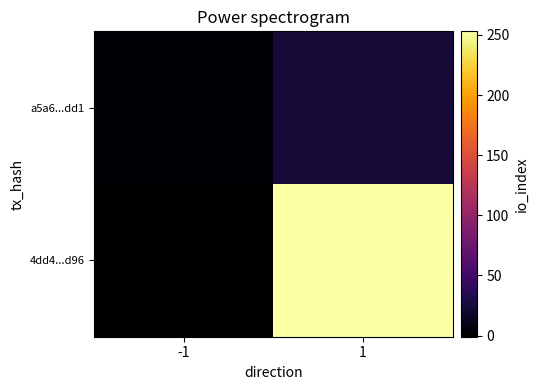

What is the total value across all series at 1?

277